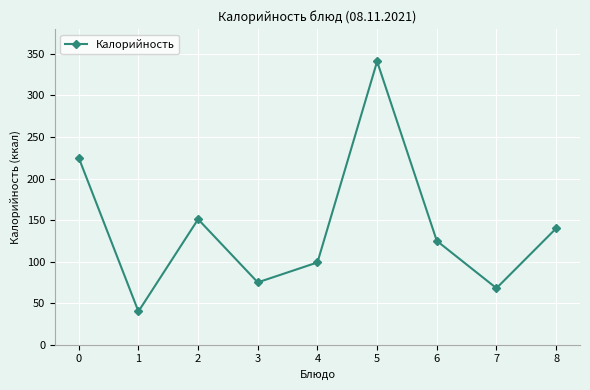

Reading right to left, extract all data points from this chart.

8=140	7=68	6=125	5=341	4=99	3=75	2=151	1=40	0=225